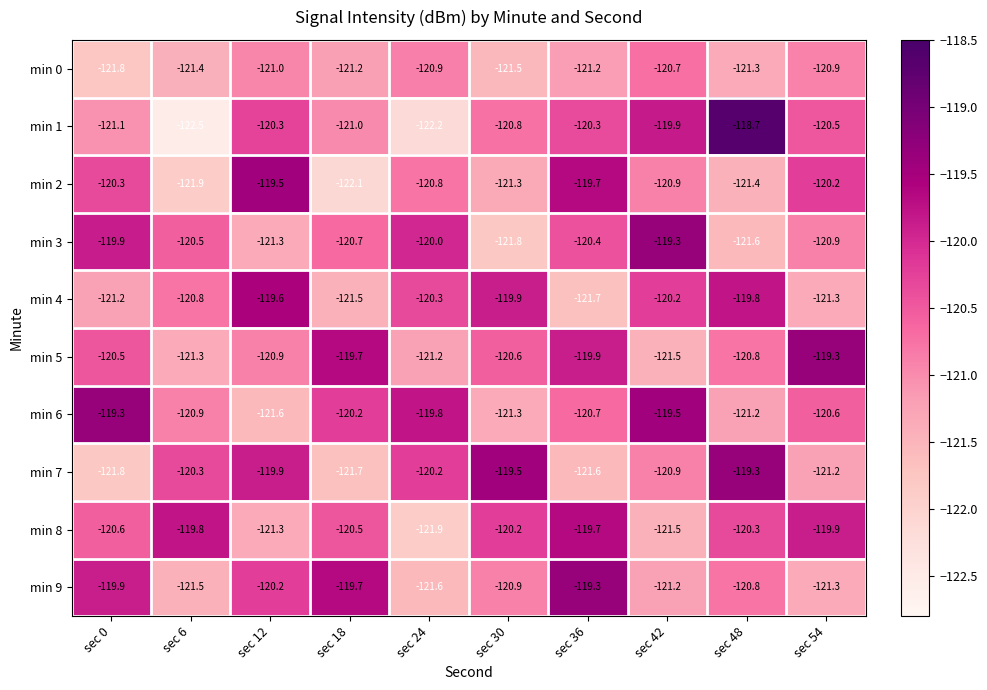

What is the sum of the min 8 values at sec 36 and sec 48?

-240.0